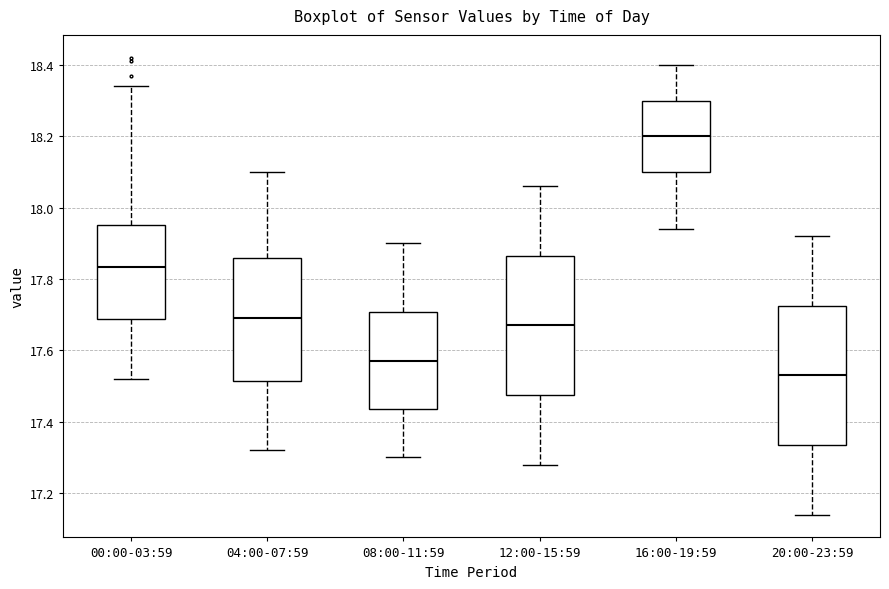

Where is the upper edge of the box for 00:00-03:59 on the y-axis? The values are not printed on the chart, so give them approximately, as read against the axis.

17.96